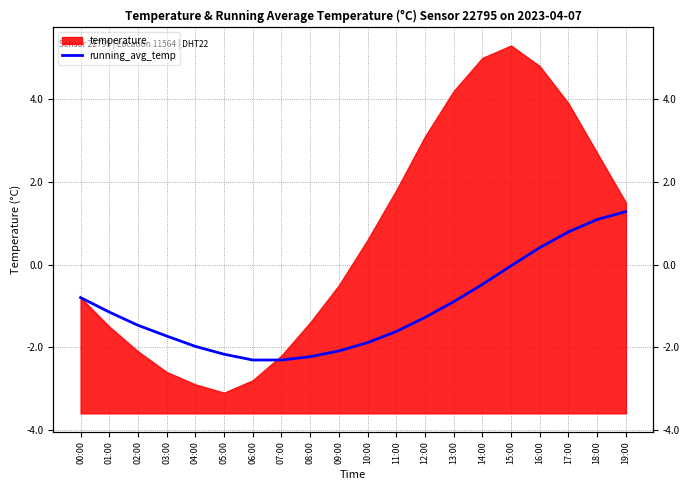

The value at 07:00 is -1.0. True or false?

False